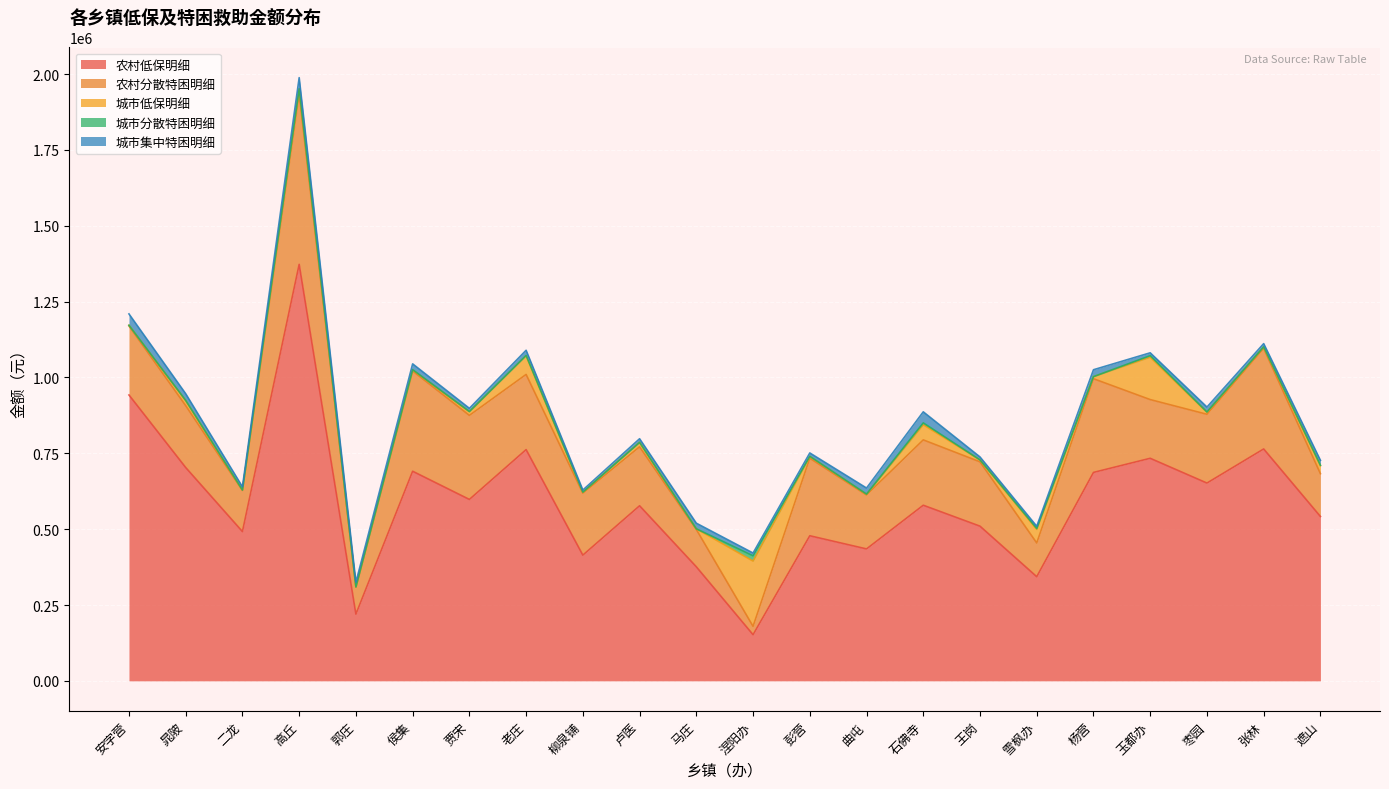

What is the label of the 14th point from the right?

柳泉铺